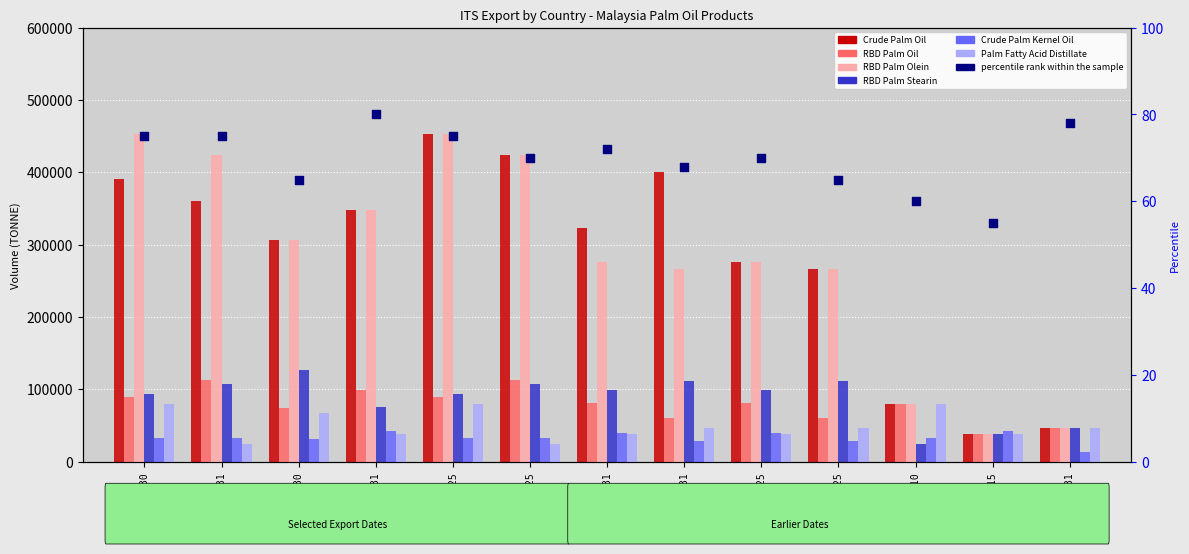

What is the total value across all series at 2023-07-31?

913768